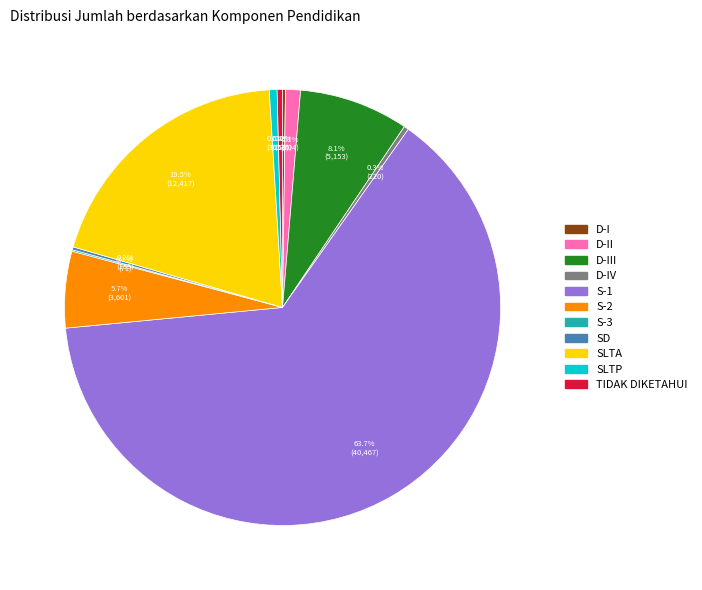

Combined, do SLTP and SLTA account for over 50%?

No